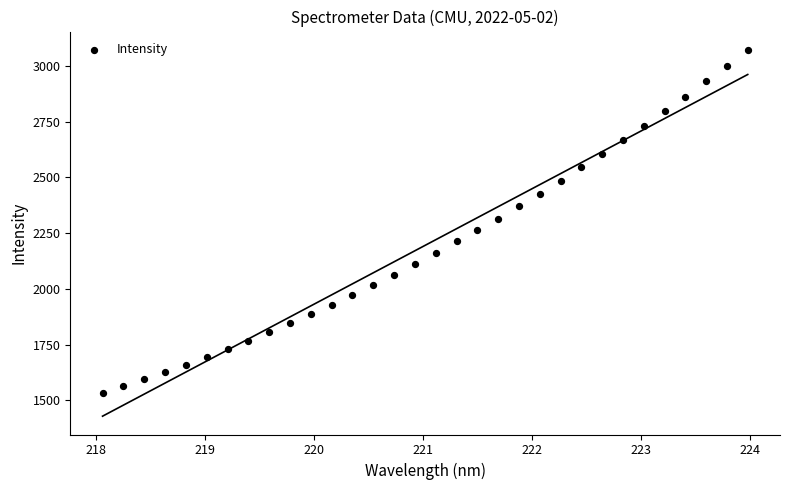

What is the range of X values (max minus min)?

5.9